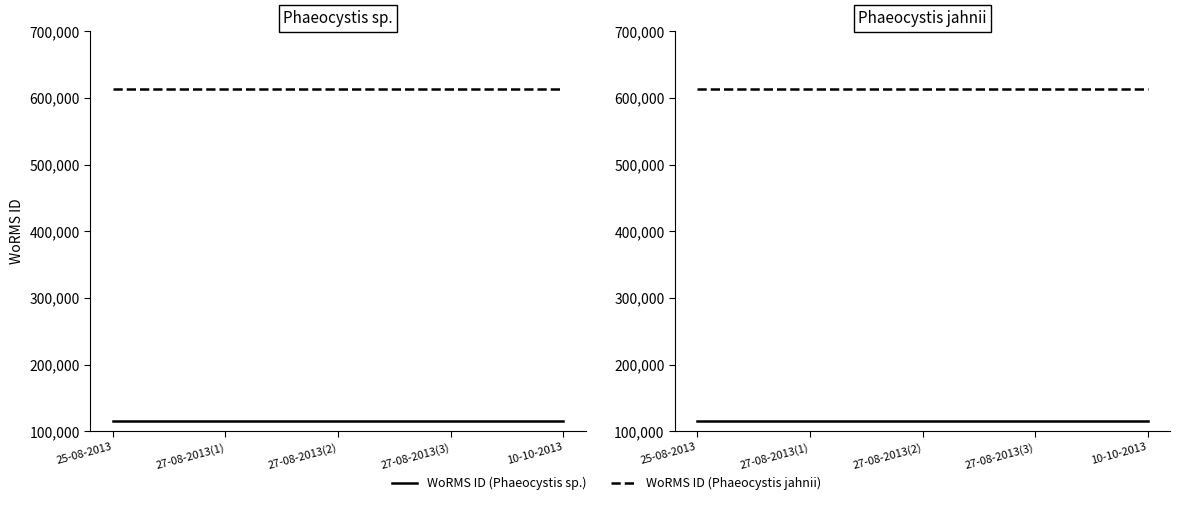

At which category is the sum across all series the highest?

25-08-2013